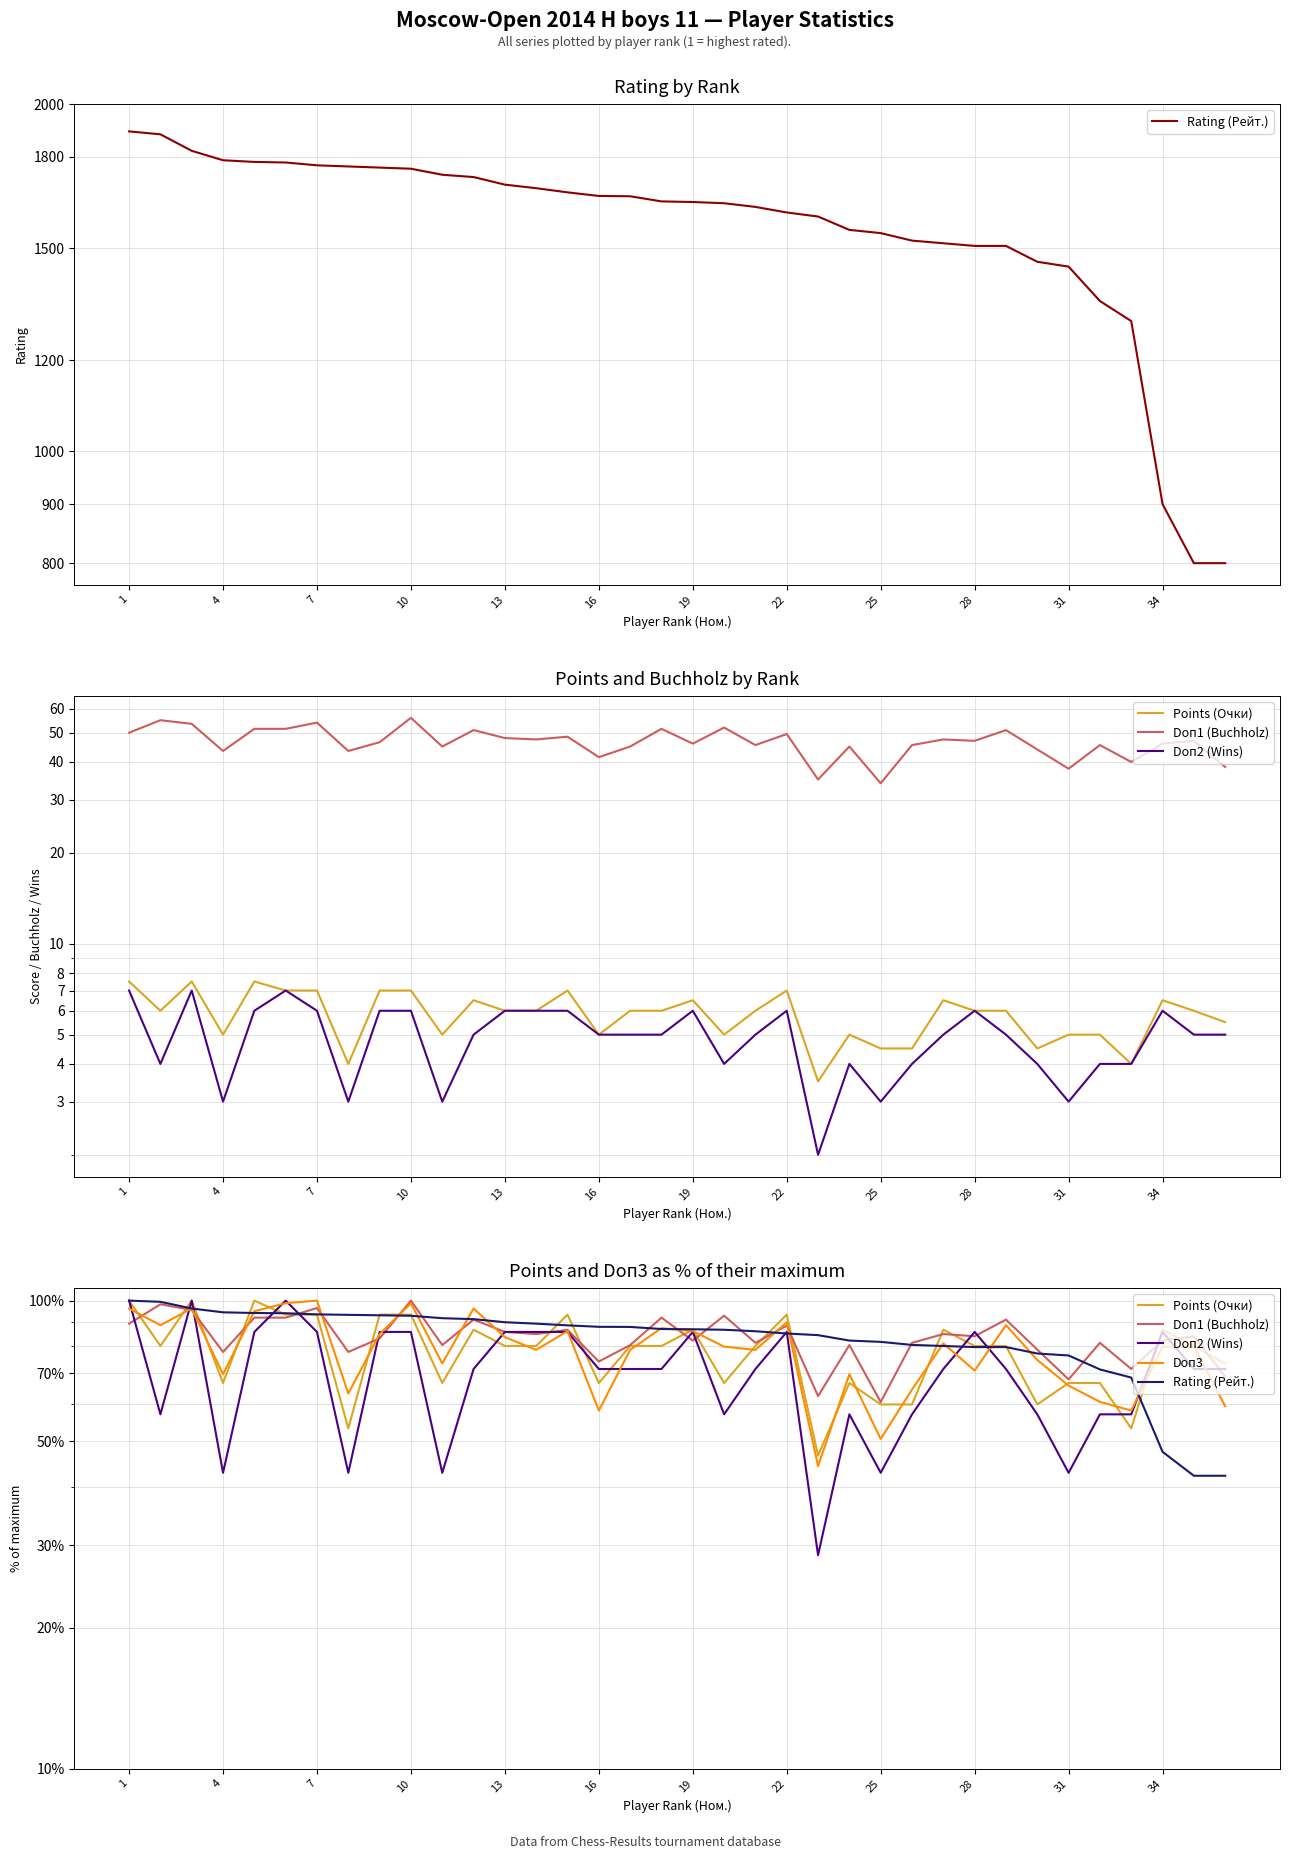

Reading left to right, extract all data points from this chart.

Rating (Рейт.): 100.0	99.4	96.2	94.4	94.1	94.0	93.5	93.2	93.0	92.8	91.7	91.3	89.9	89.3	88.5	87.9	87.9	87.0	86.9	86.6	86.0	85.1	84.4	82.2	81.6	80.4	80.0	79.6	79.6	77.1	76.3	71.3	68.5	47.5	42.2	42.2
Points (Очки): 100.0	80.0	100.0	66.7	100.0	93.3	93.3	53.3	93.3	93.3	66.7	86.7	80.0	80.0	93.3	66.7	80.0	80.0	86.7	66.7	80.0	93.3	46.7	66.7	60.0	60.0	86.7	80.0	80.0	60.0	66.7	66.7	53.3	86.7	80.0	73.3
Doп1 (Buchholz): 89.3	98.2	95.5	77.7	92.0	92.0	96.4	77.7	83.0	100.0	80.4	91.1	85.7	84.8	86.6	74.1	80.4	92.0	82.1	92.9	81.2	88.4	62.5	80.4	60.7	81.2	84.8	83.9	91.1	78.6	67.9	81.2	71.4	82.1	83.9	68.8
Doп2 (Wins): 100.0	57.1	100.0	42.9	85.7	100.0	85.7	42.9	85.7	85.7	42.9	71.4	85.7	85.7	85.7	71.4	71.4	71.4	85.7	57.1	71.4	85.7	28.6	57.1	42.9	57.1	71.4	85.7	71.4	57.1	42.9	57.1	57.1	85.7	71.4	71.4
Doп3: 96.2	88.6	96.2	69.6	94.9	98.7	100.0	63.3	84.8	98.7	73.4	96.2	83.5	78.5	86.1	58.2	78.5	87.3	86.1	79.7	78.5	89.9	44.3	69.6	50.6	64.6	81.0	70.9	88.6	74.7	65.8	60.8	58.2	79.7	79.7	59.5